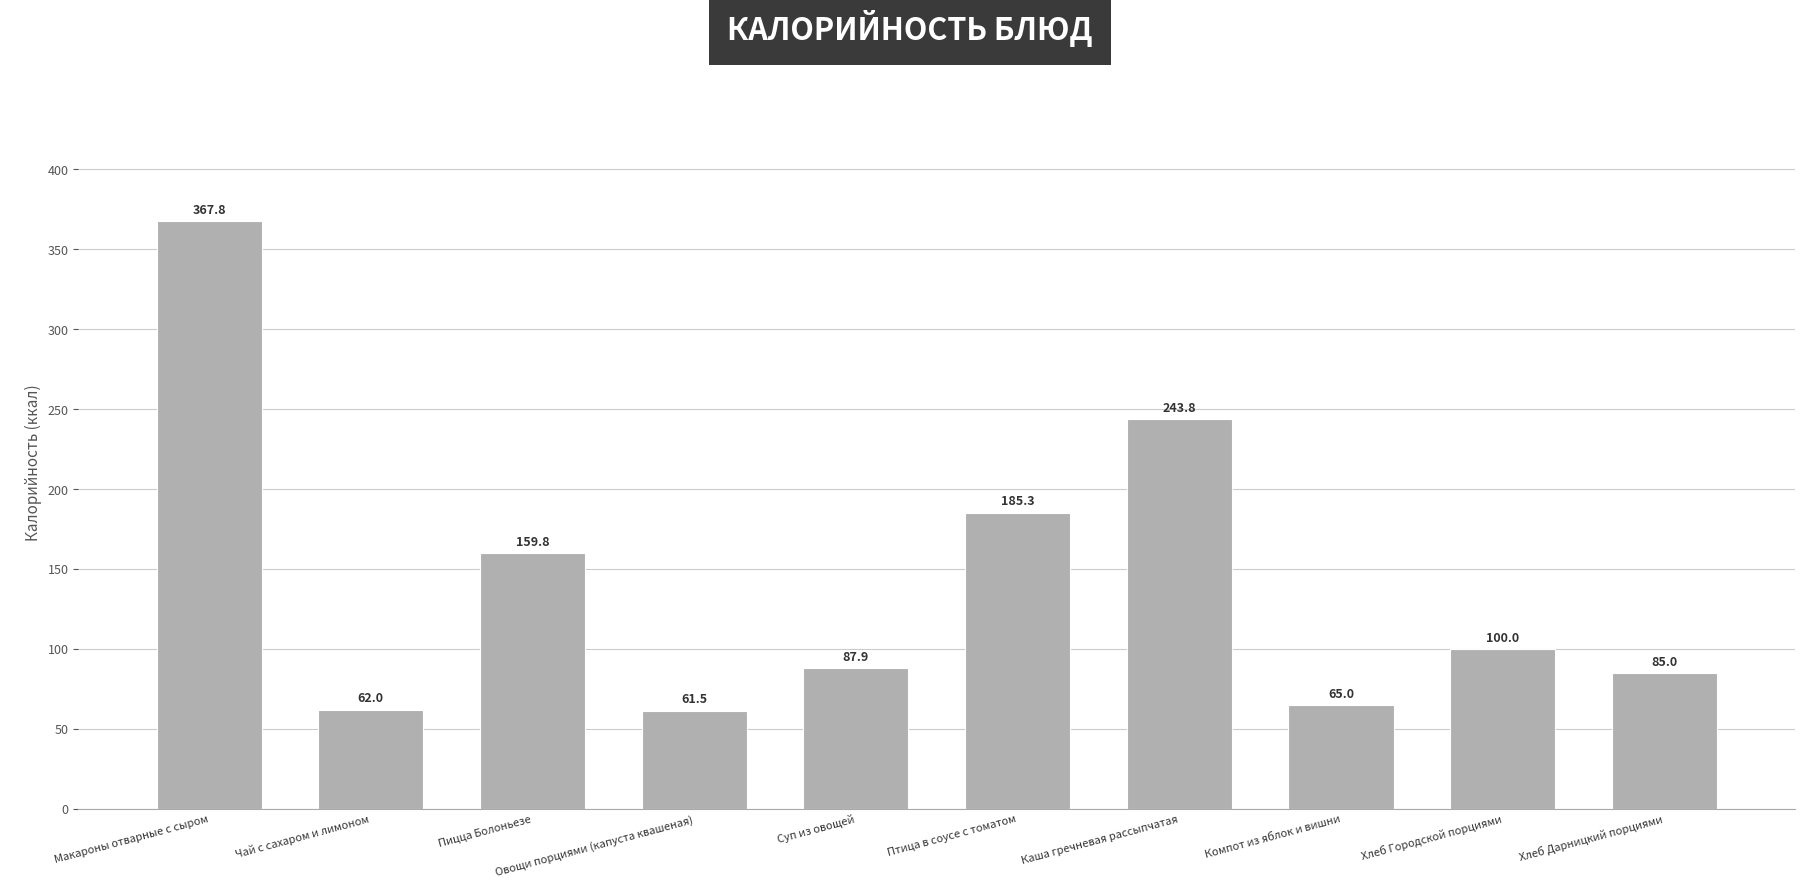

List the labels in order of value, smallest first.

Овощи порциями (капуста квашеная), Чай с сахаром и лимоном, Компот из яблок и вишни, Хлеб Дарницкий порциями, Суп из овощей, Хлеб Городской порциями, Пицца Болоньезе, Птица в соусе с томатом, Каша гречневая рассыпчатая, Макароны отварные с сыром